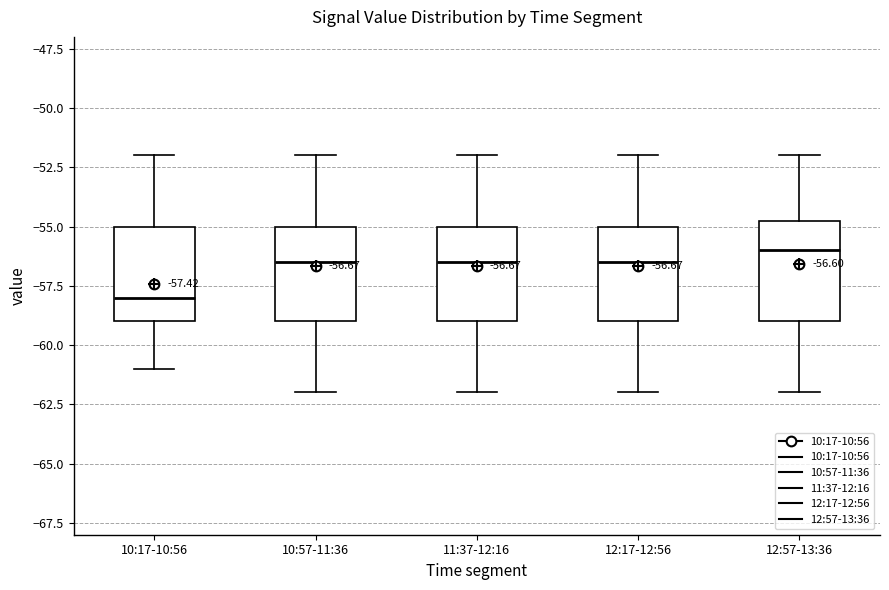

Which box has the lowest median line?

10:17-10:56